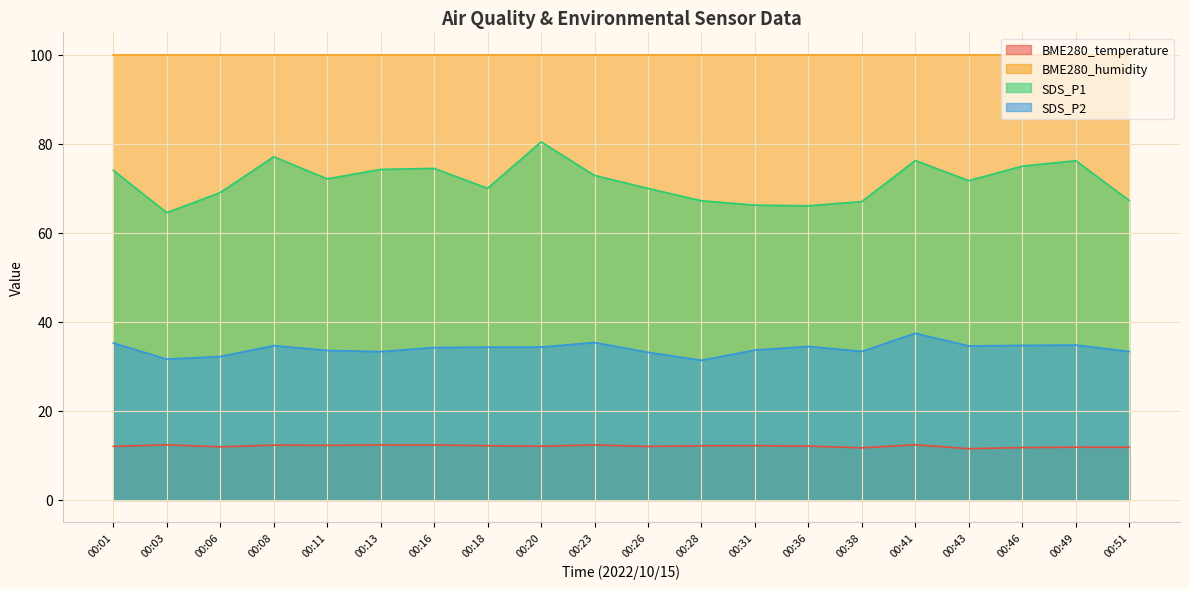

At which category does BME280_temperature reach its first local peak?

00:03